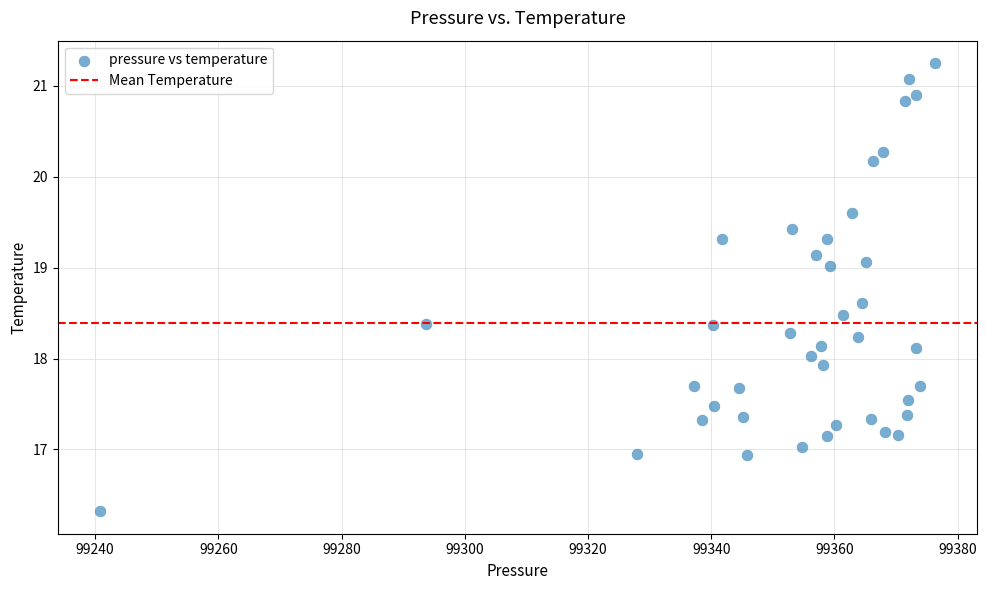

What is the range of X values (max minus min)?

135.7